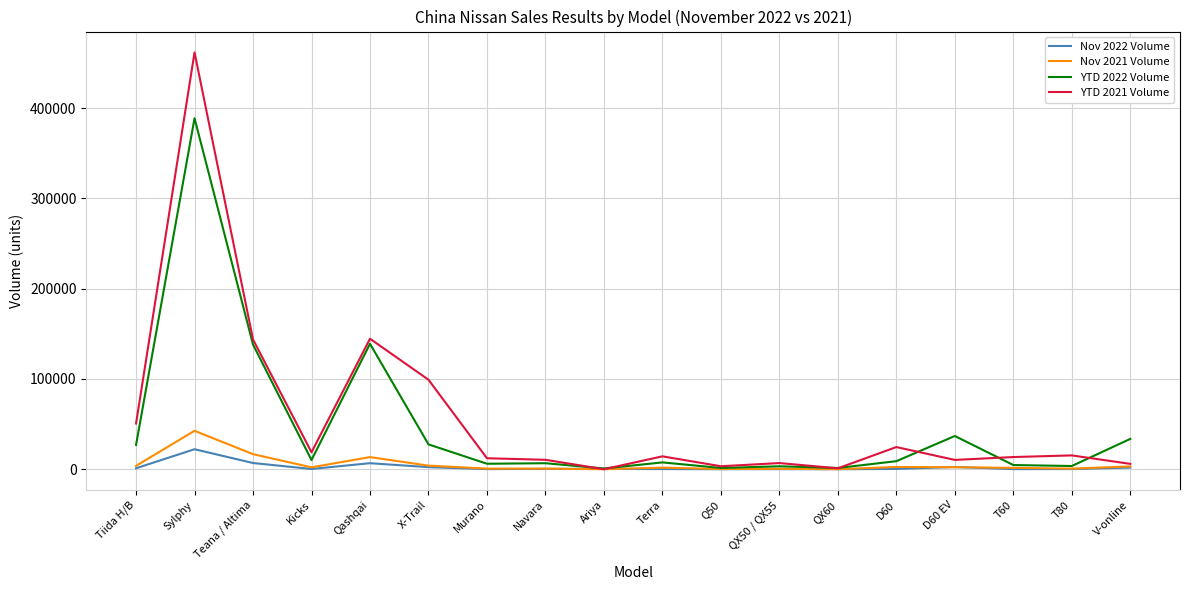

What position from the right is Q50?

8